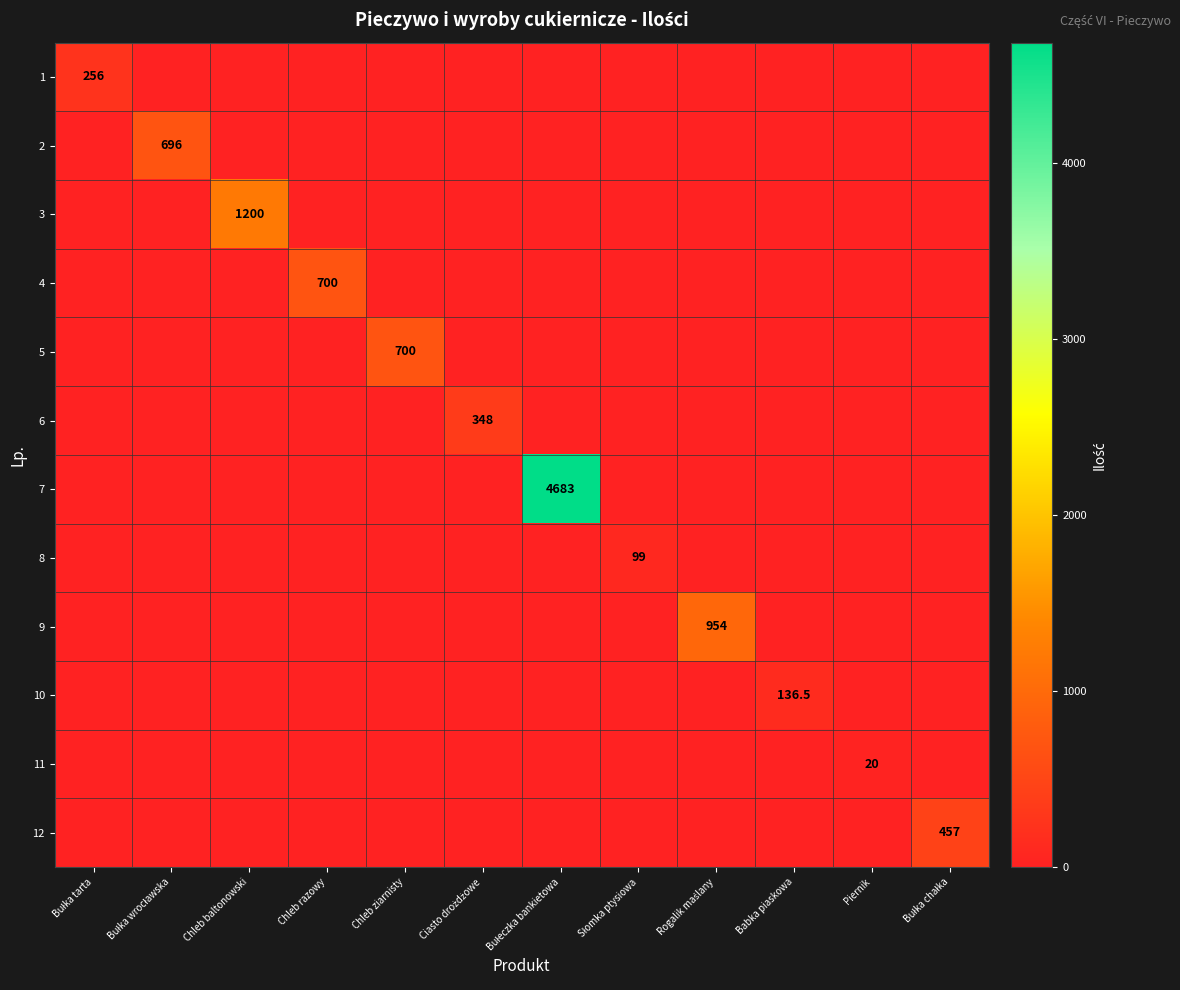

What is the difference between the highest and lowest values at Bułeczka bankietowa?

4683.0